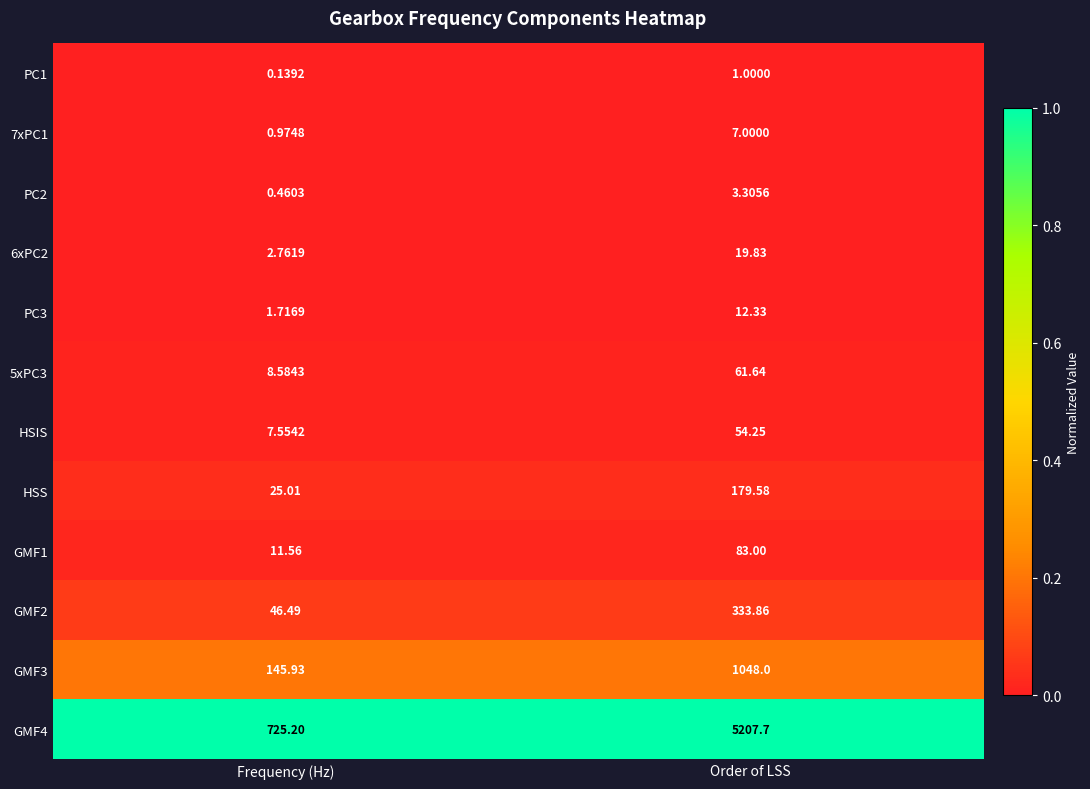

Rank the series by their maximum value, from lowest to highest.

PC1, PC2, 7xPC1, PC3, 6xPC2, HSIS, 5xPC3, GMF1, HSS, GMF2, GMF3, GMF4